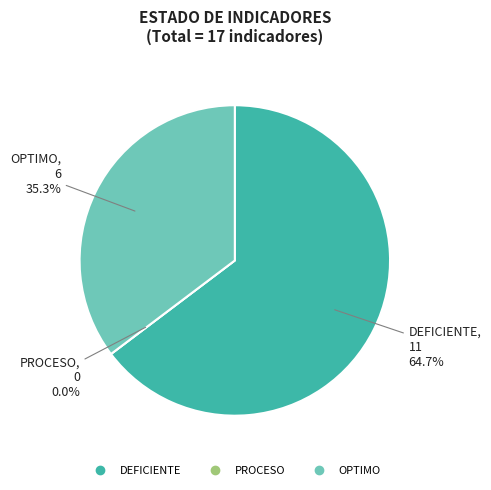

To the nearest percent, what is the difference between the OPTIMO and PROCESO slice percentages?

35%